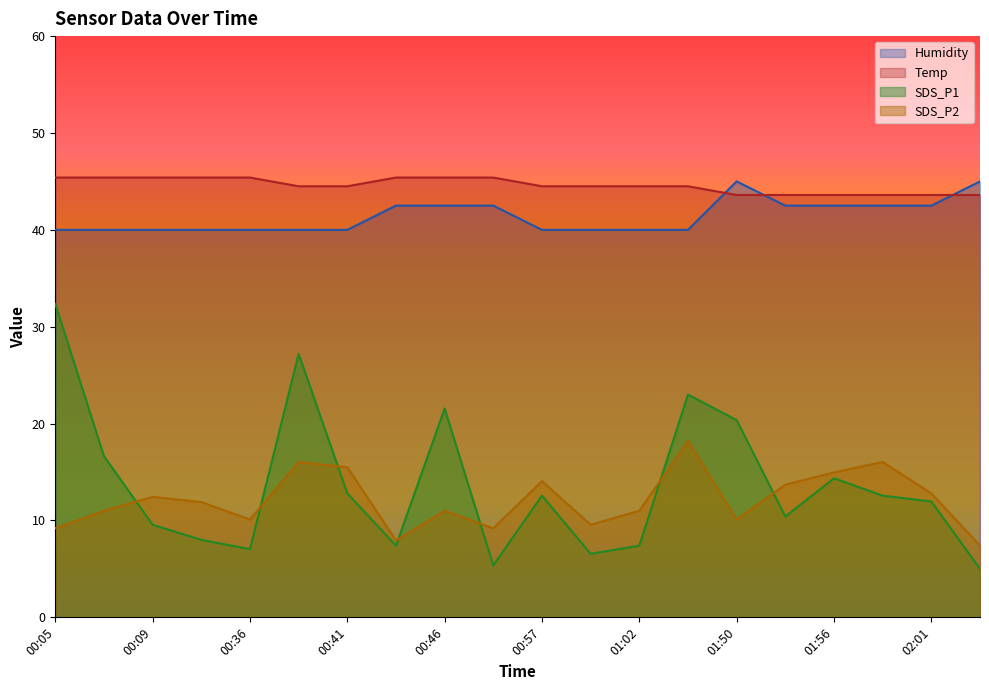

How many interior local valleys does the SDS_P2 series have?

5